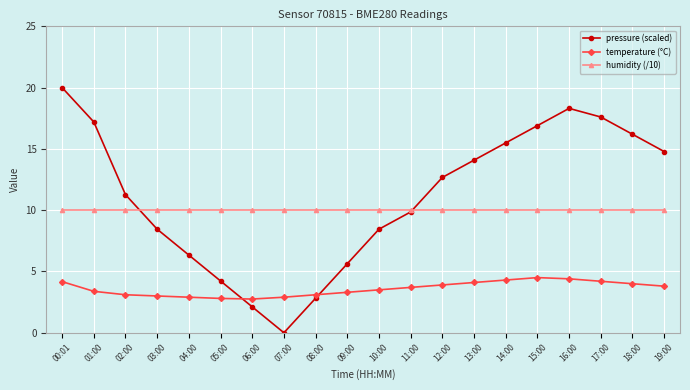

Is it true that temperature (°C) equals 4.4 at 05:00?

False